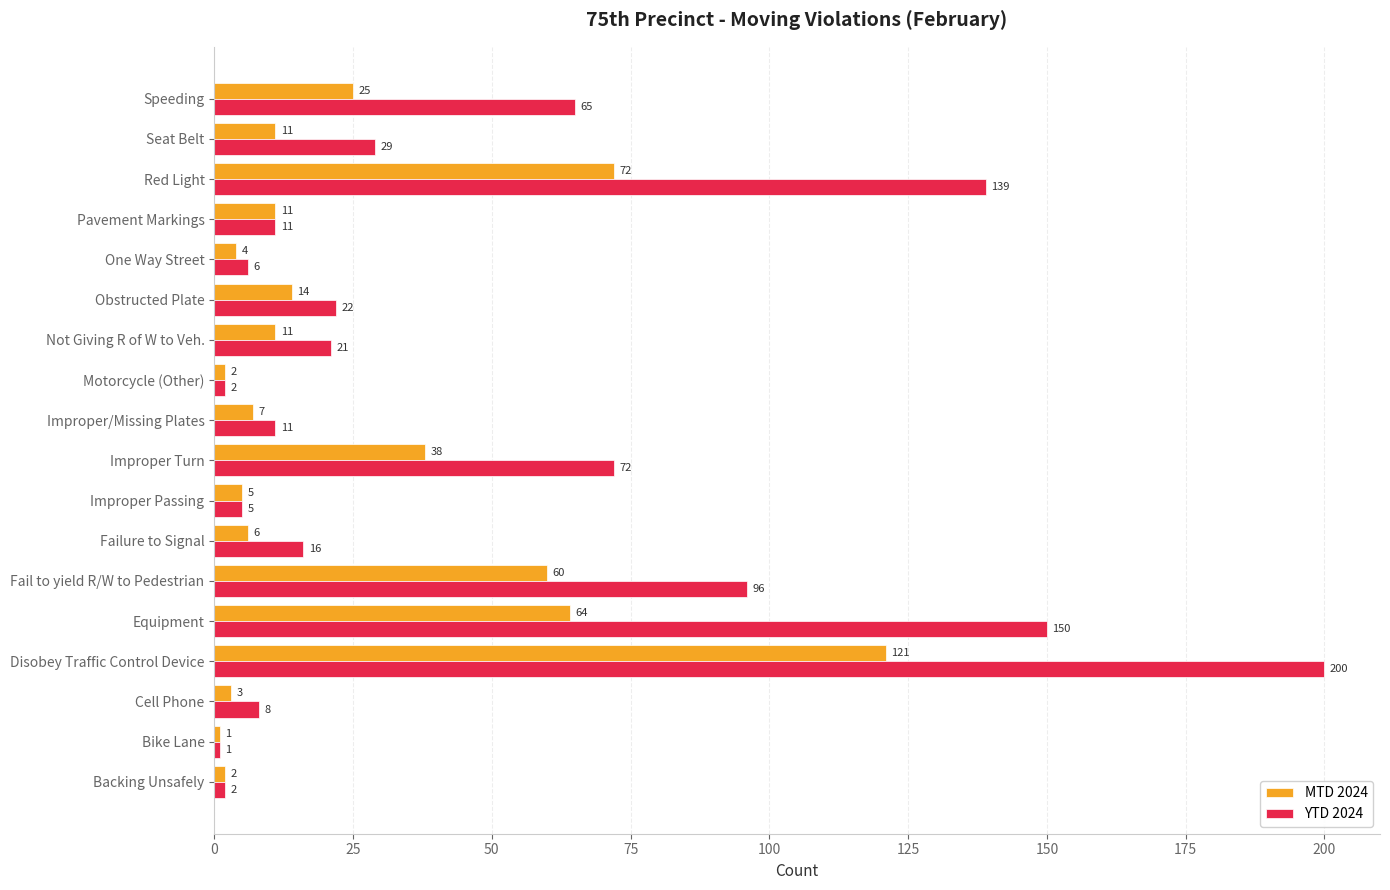

What is the minimum value shown in the chart?

1